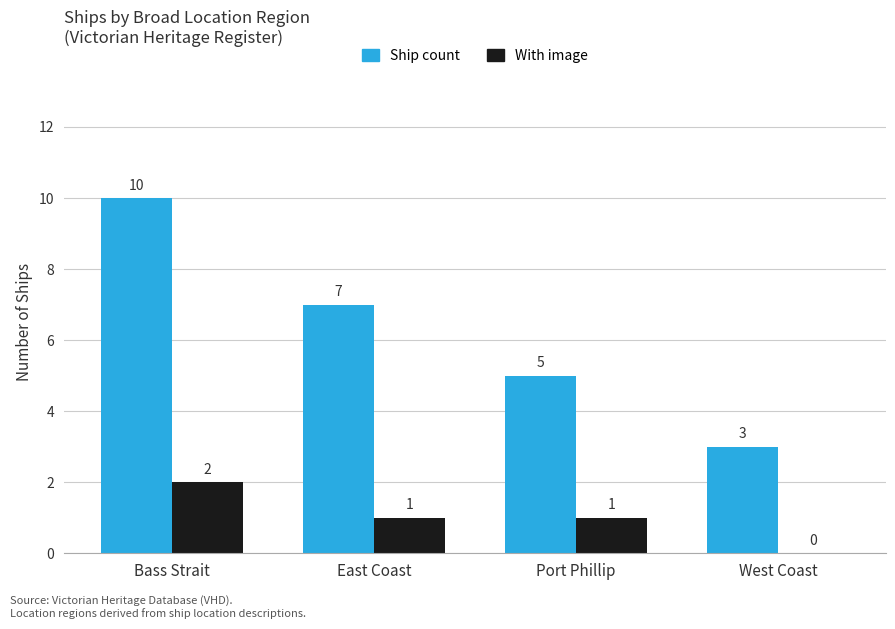

Between East Coast and Port Phillip, which series saw the biggest shift?

Ship count